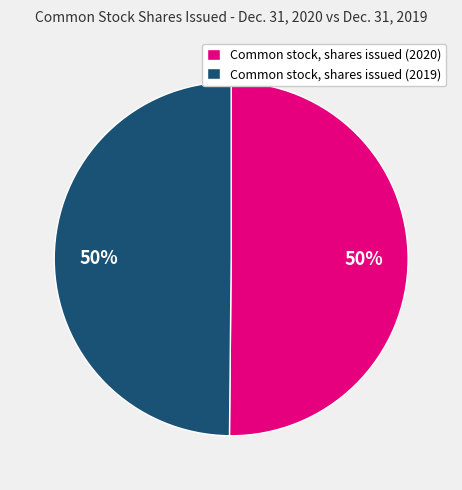

To the nearest percent, what portion does Common stock, shares issued (2019) represent?

50%